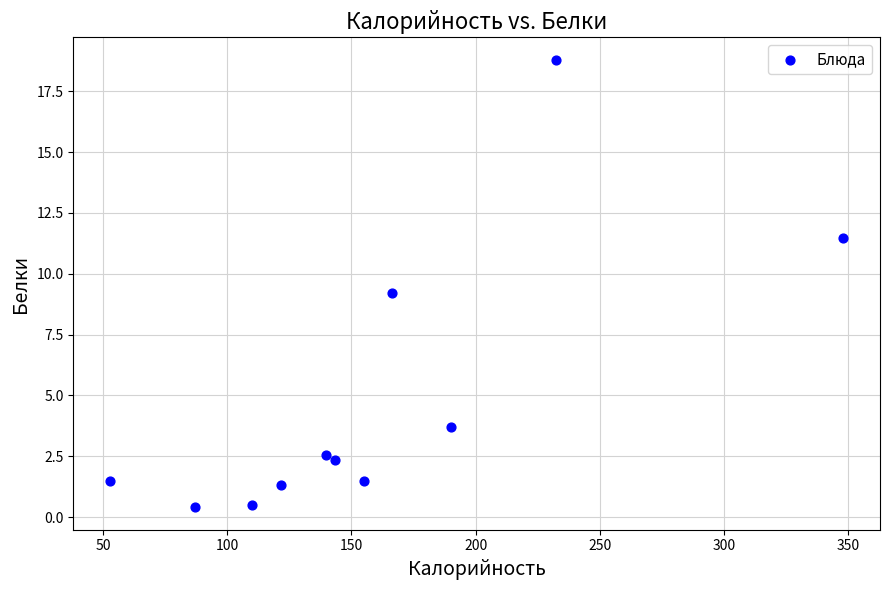

What Y value in the scatter plot is closest to 9?

9.2